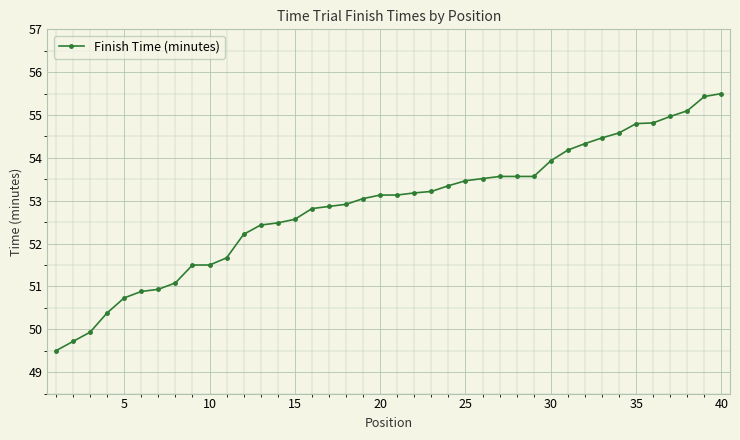

What is the difference between the maximum and second lowest values?

5.8